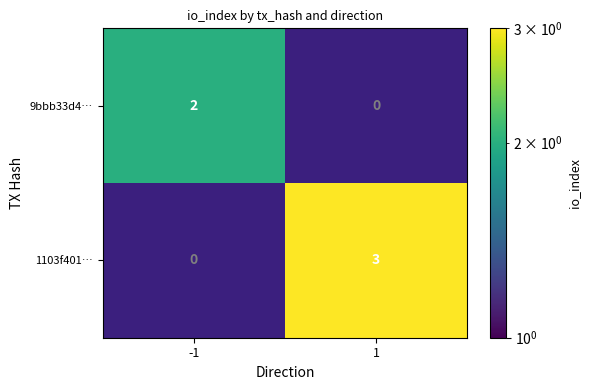

The 9bbb33d4… series shows 2 at -1. True or false?

True